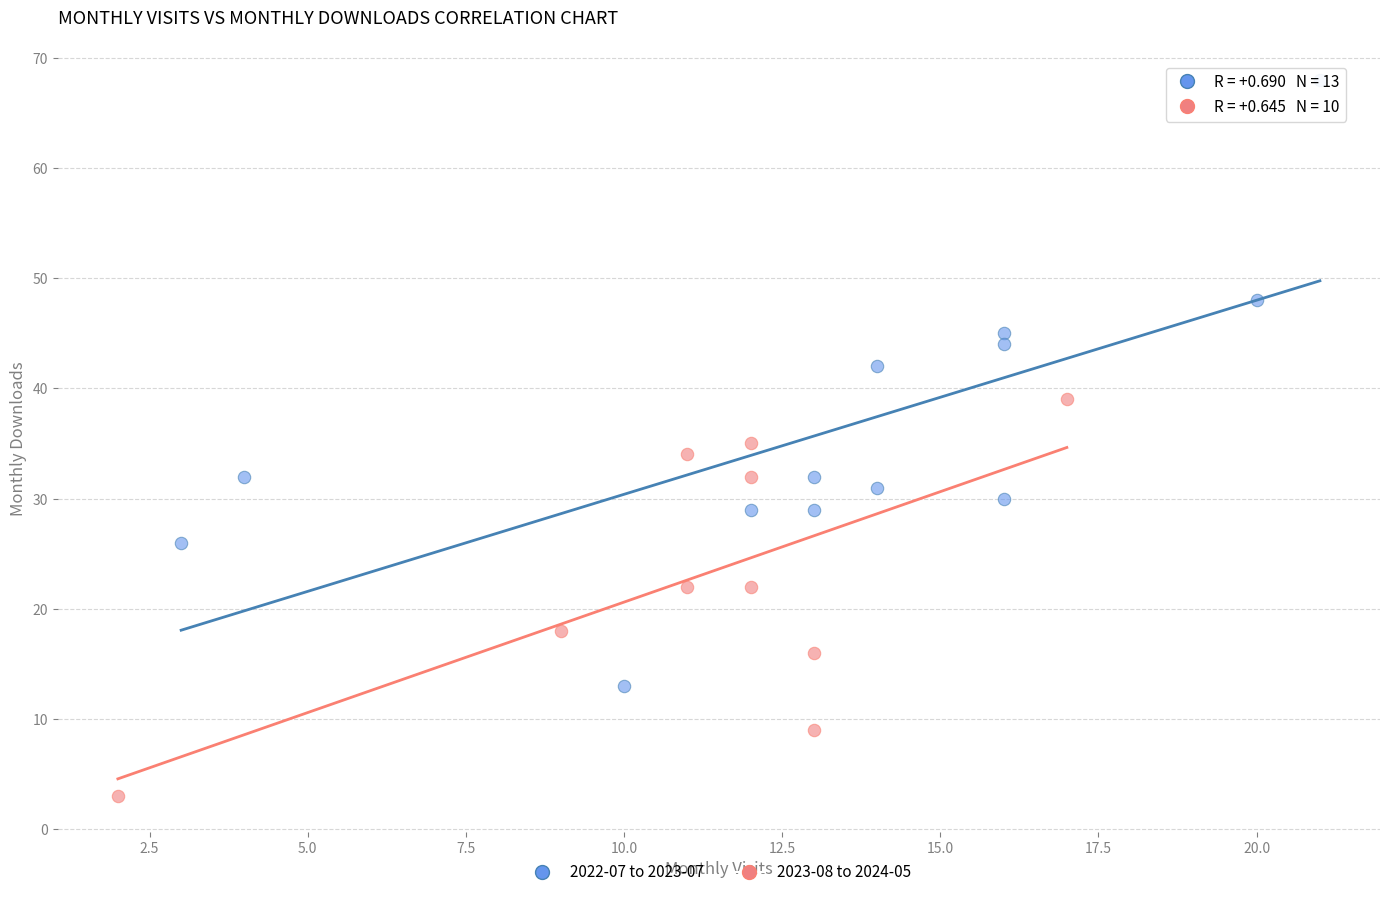

Which series contains the highest Y value?

2022-07 to 2023-07